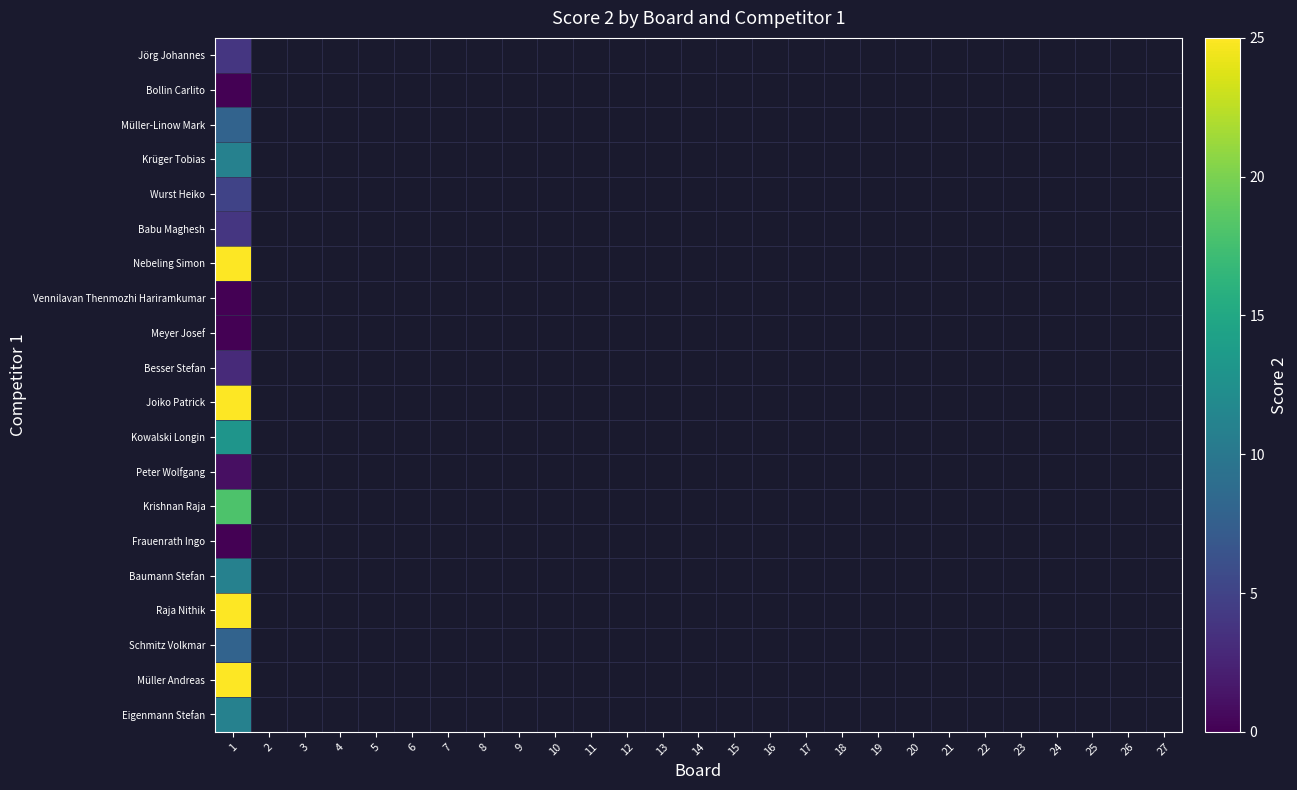

Where is Vennilavan Thenmozhi Hariramkumar nearest to the value 0?

1